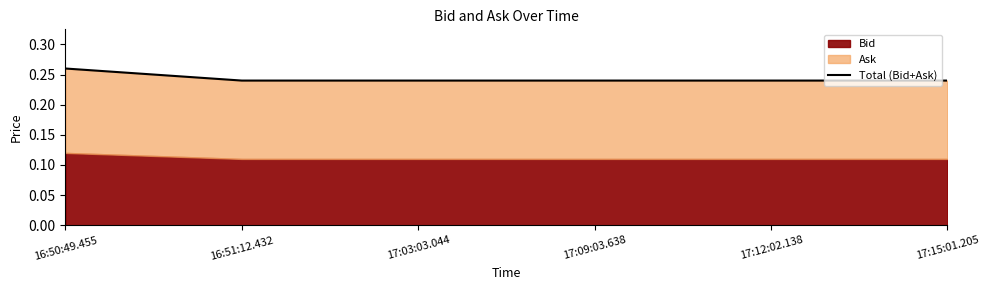

What is the smallest value displayed?

0.2